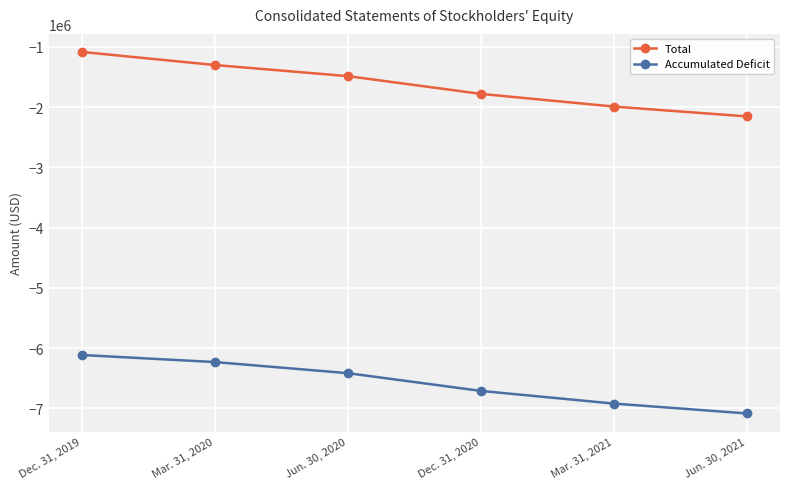

What is the sum of the Accumulated Deficit values at Jun. 30, 2020 and Dec. 31, 2019?

-12532619